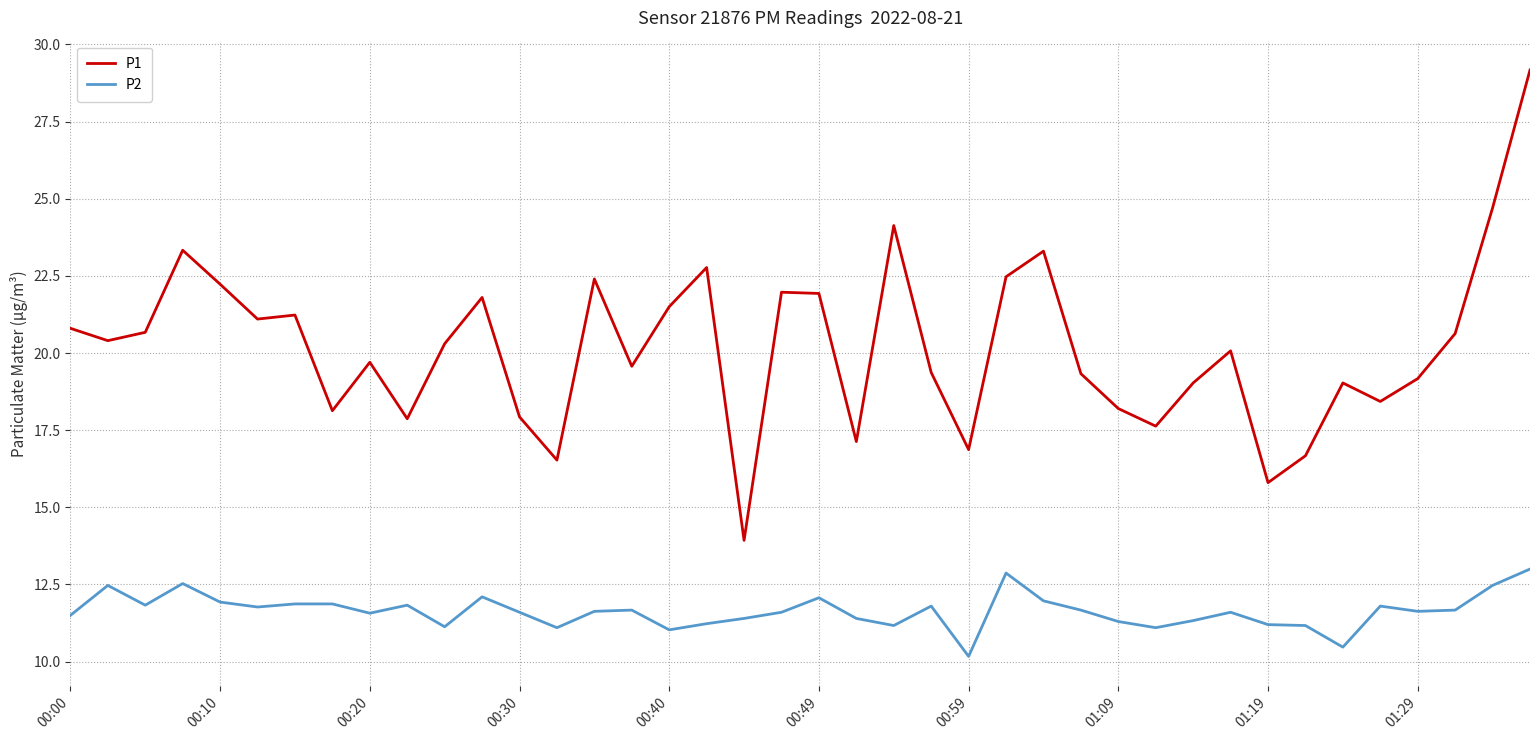

True or false: P1 and P2 cross at least once.

False